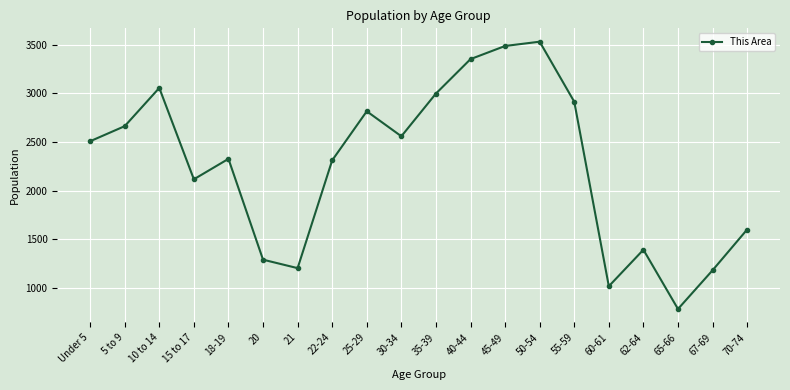

Is it true that the value at 15 to 17 is 2118?

True